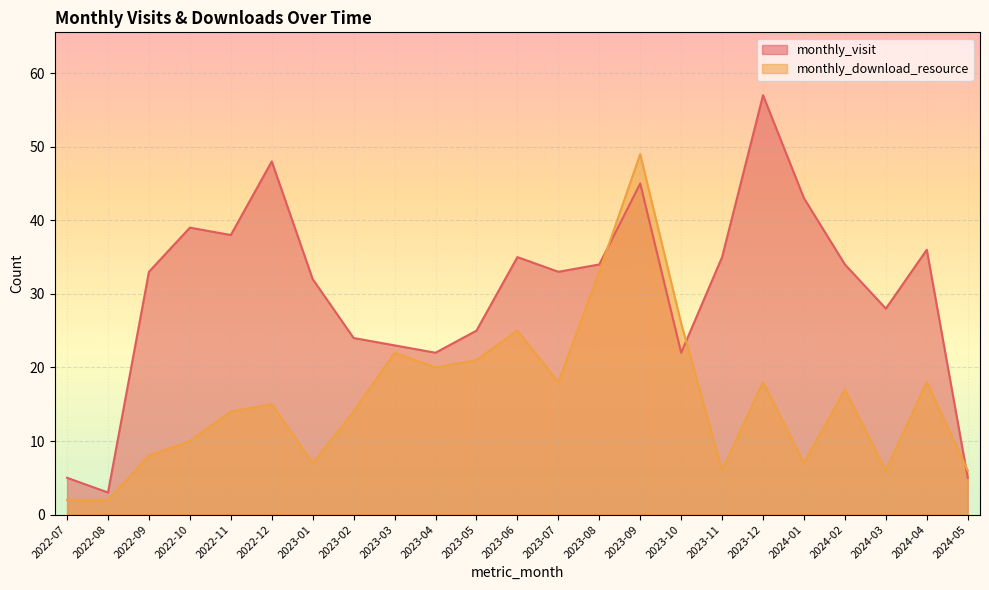

What is the difference between the maximum and minimum values in the monthly_visit series?

54